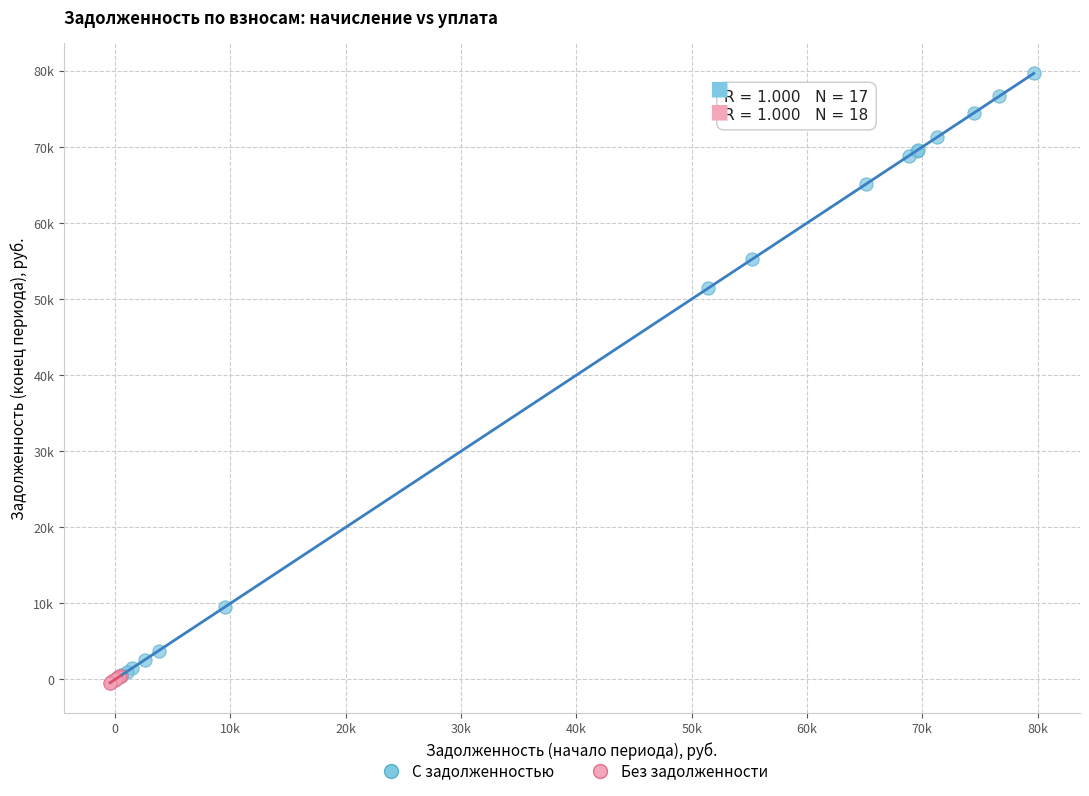

What are all the series names shown in the legend?

С задолженностью, Без задолженности